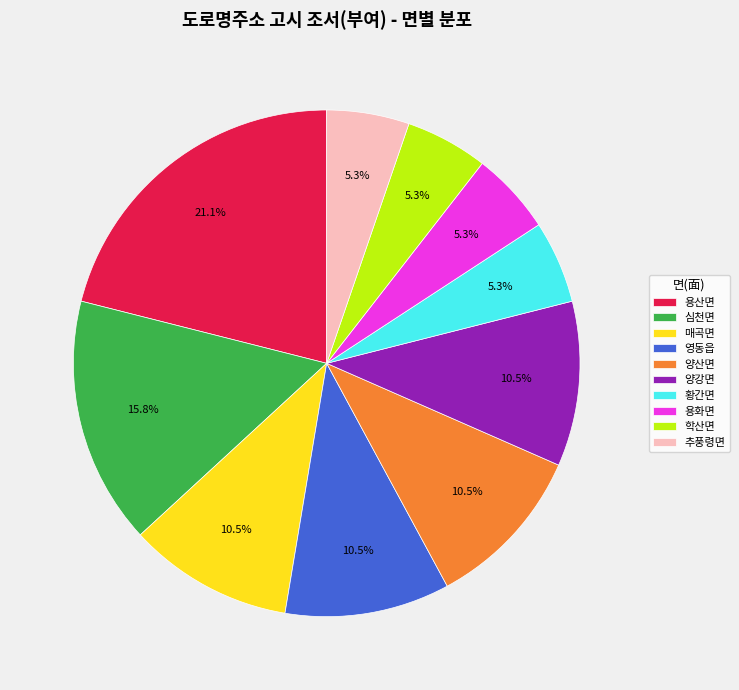

The 추풍령면 slice represents 5% of the pie. True or false?

True